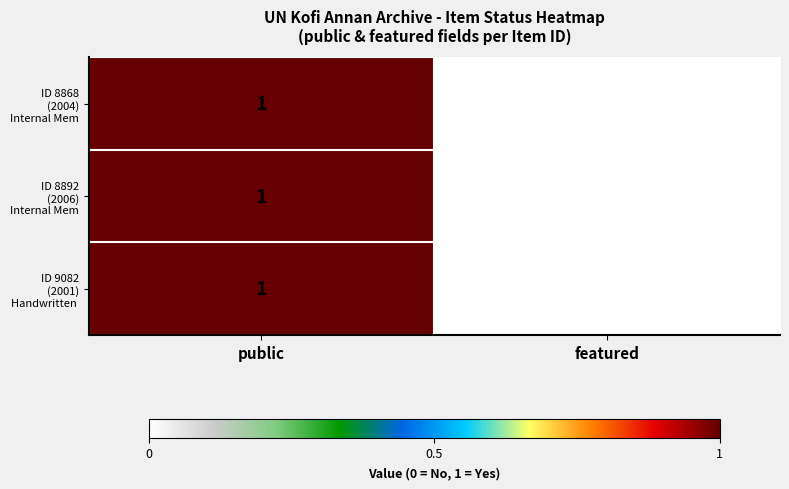

At which category is the sum across all series the highest?

public